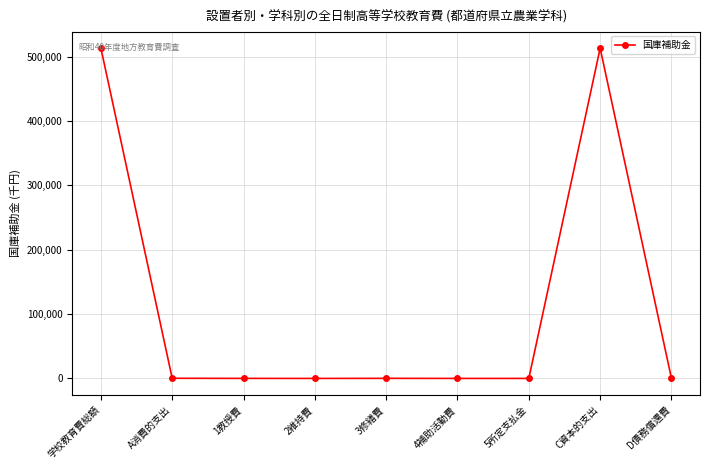

What is the greatest value displayed?

513340